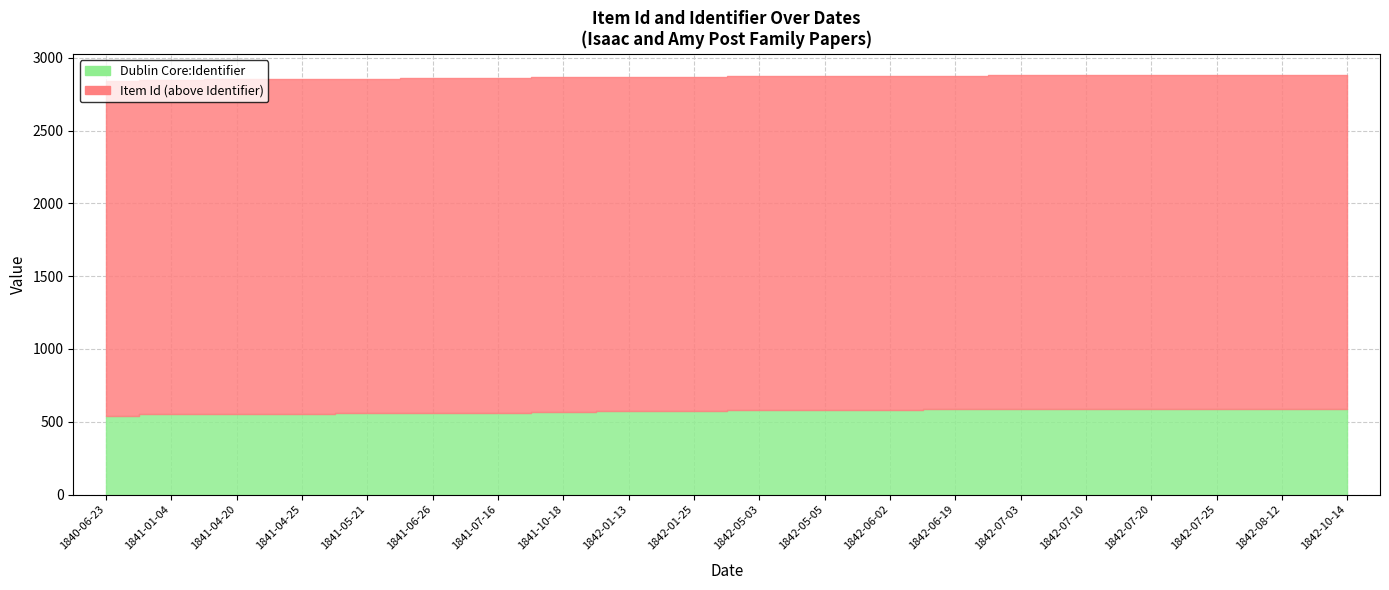

The Dublin Core:Identifier series shows 575 at 1842-01-25. True or false?

True